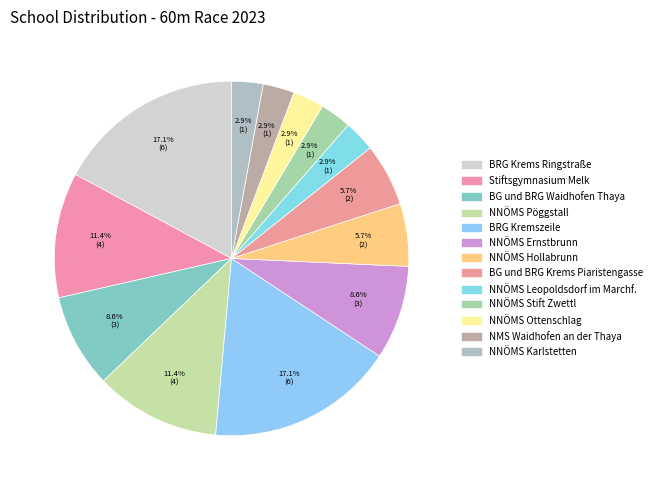

How many segments does this pie chart have?

13